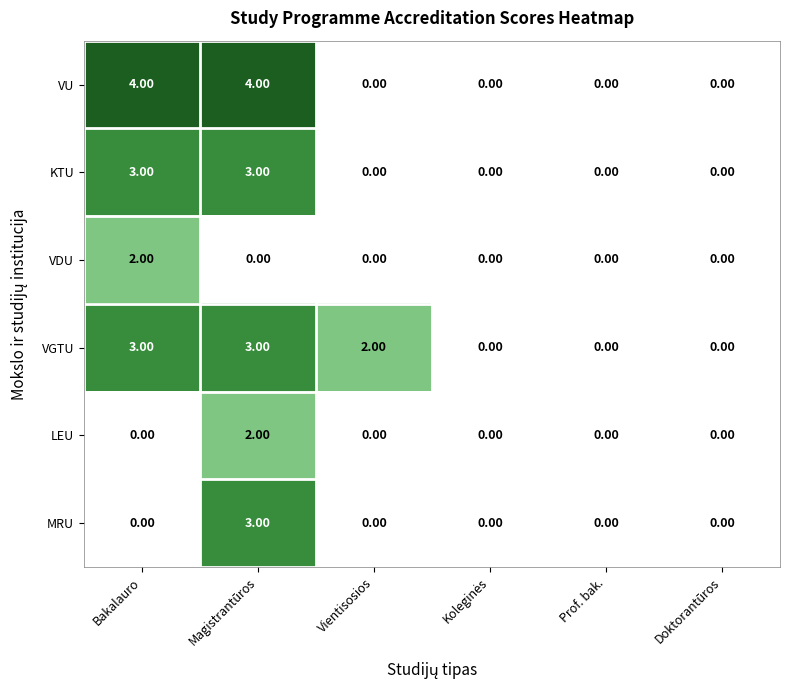

What is the difference between the maximum and minimum values in the VU series?

4